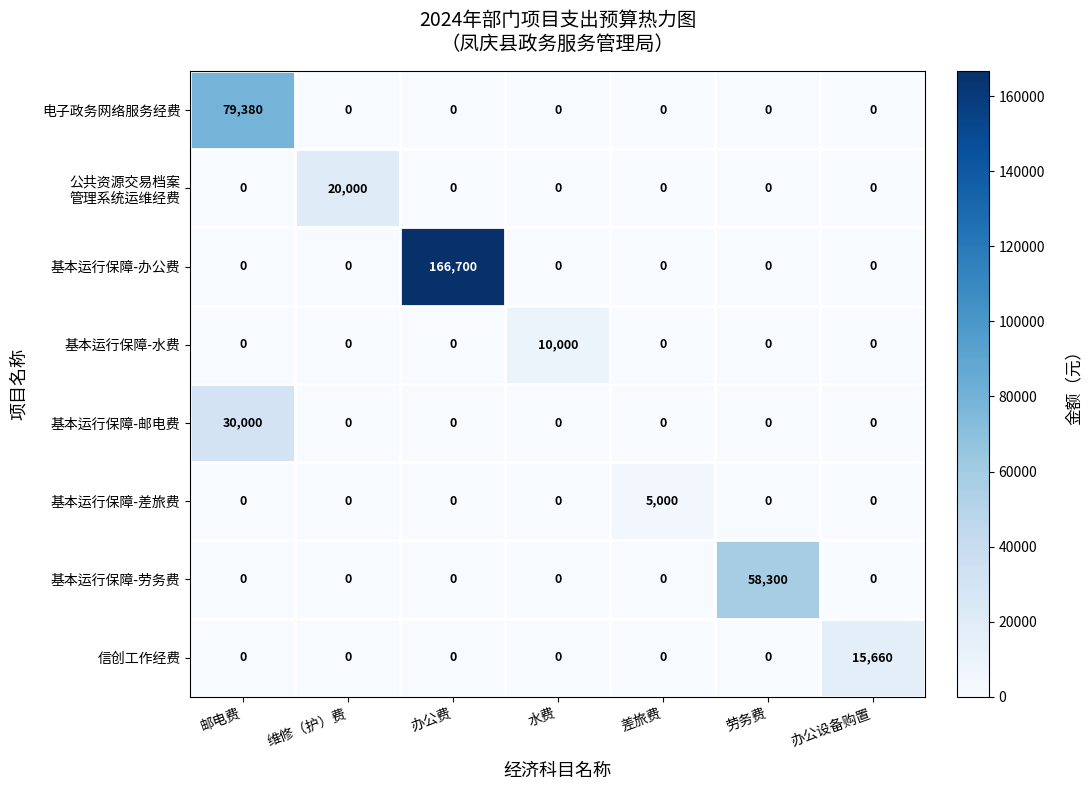

What is the maximum value shown in the chart?

166700